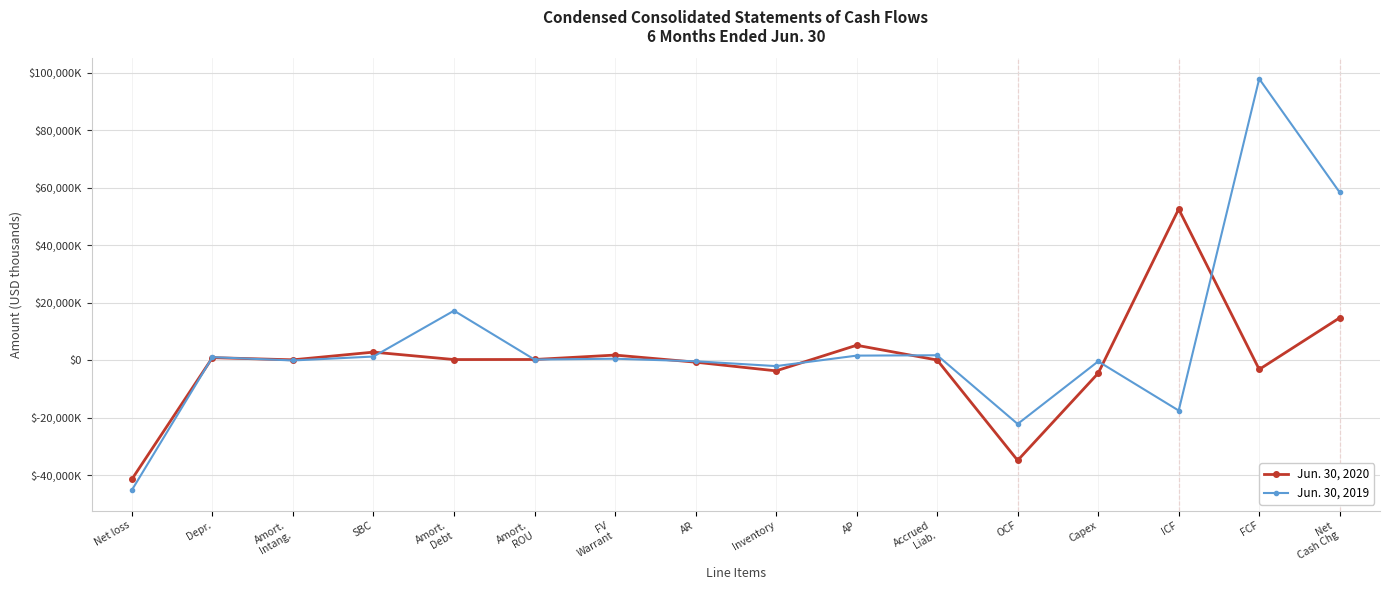

At which label is Jun. 30, 2019 closest to 26455?

Amort.
Debt